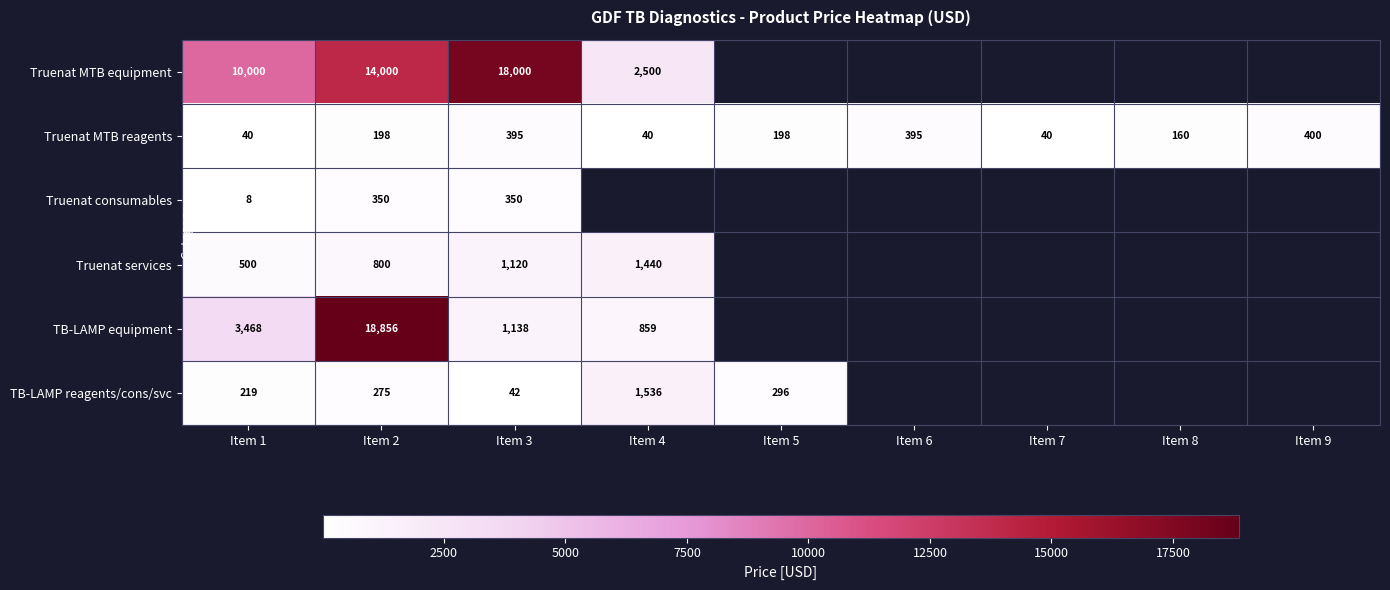

What is the total value across all series at Item 2?

34479